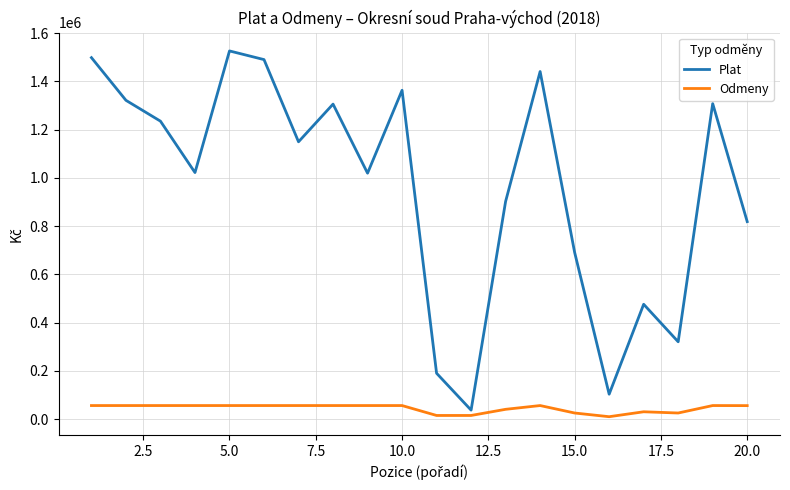

How many lines are shown in the chart?

2